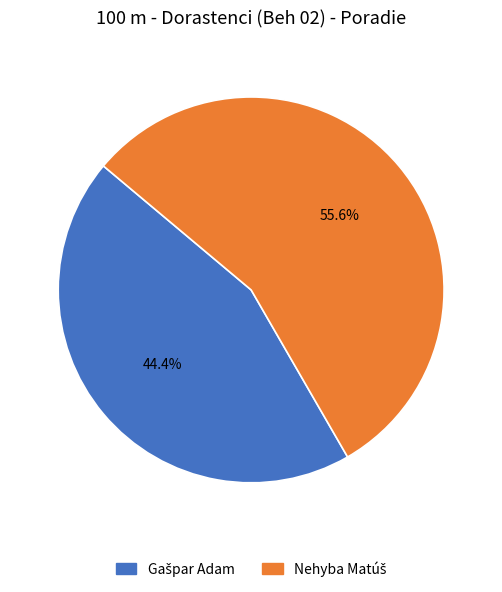

Does any single category account for the majority?

Yes